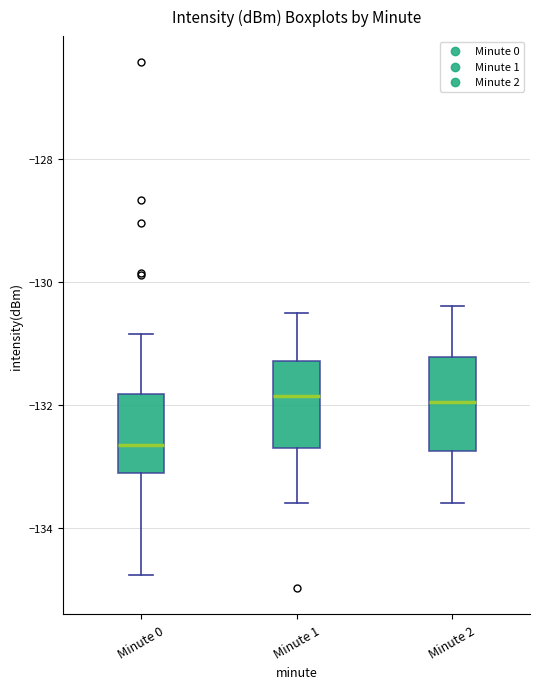

Reading left to right, transcribe this box plot: for each box, give where its median line is, the range the box spans, and where its two whiskers end, as read against the y-axis. The values are not printed on the chart, so give them approximately, as read against the axis.

Minute 0: median -132.6, box -133.2 to -131.8, whiskers -134.8 to -130.8
Minute 1: median -131.8, box -132.8 to -131.2, whiskers -133.6 to -130.4
Minute 2: median -132.0, box -132.8 to -131.2, whiskers -133.6 to -130.4